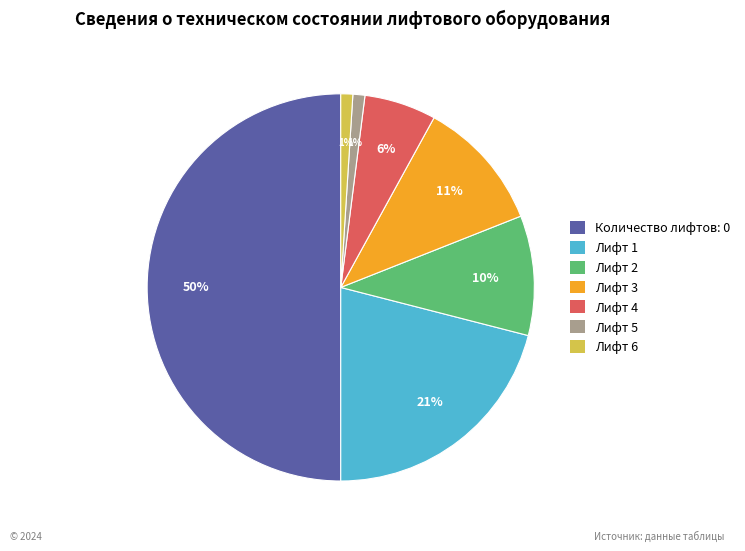

Is Лифт 6 the majority of the pie?

No